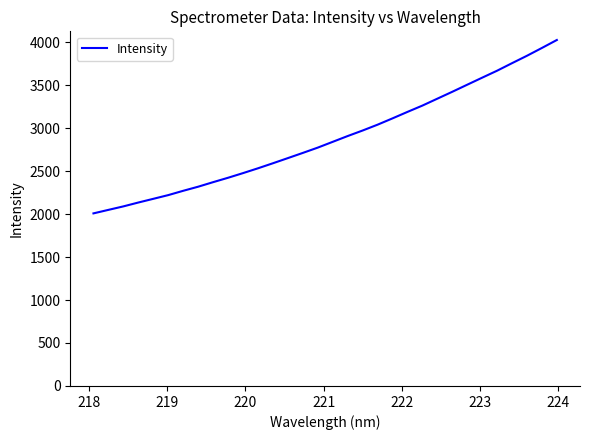

What is the minimum value shown in the chart?

2007.8